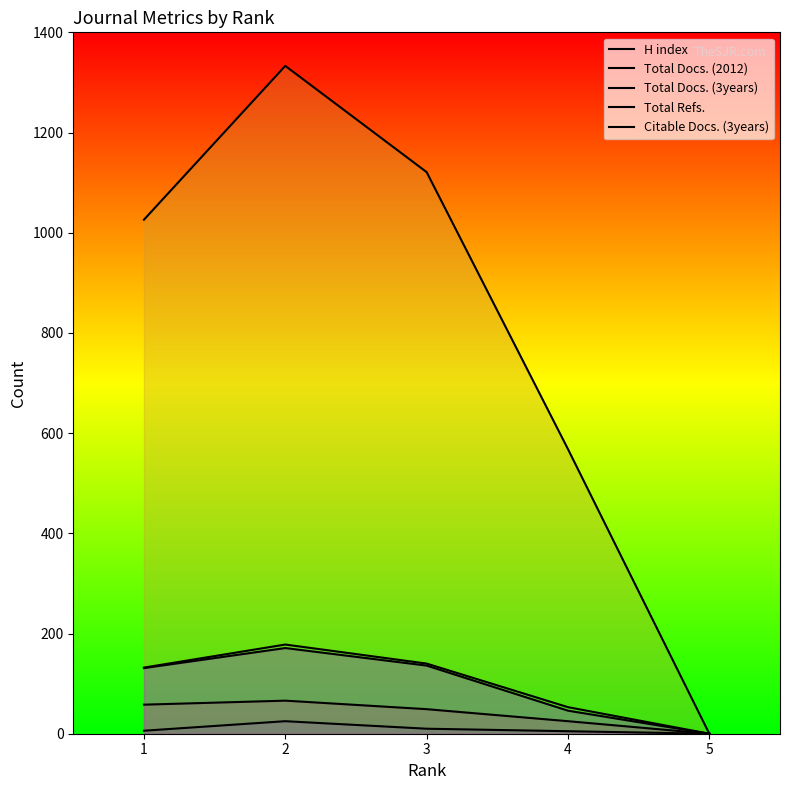

The value of H index at 4 is 8. True or false?

False